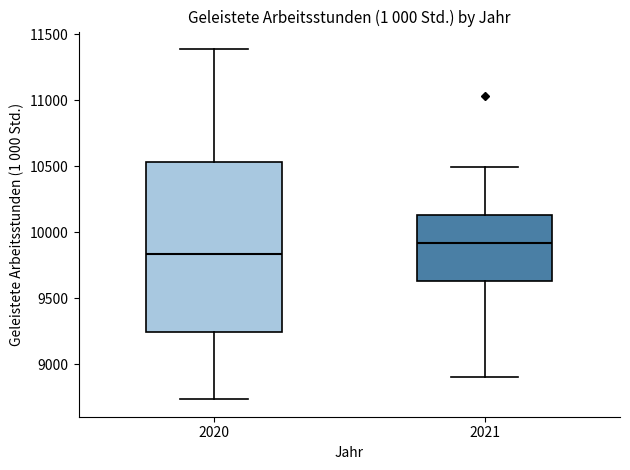

Comparing the boxes themselves (not the whiskers), which one is the tallest?

2020